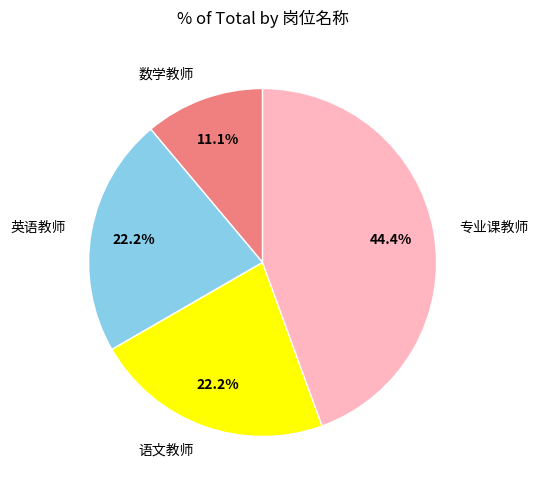

Between 英语教师 and 数学教师, which is larger?

英语教师